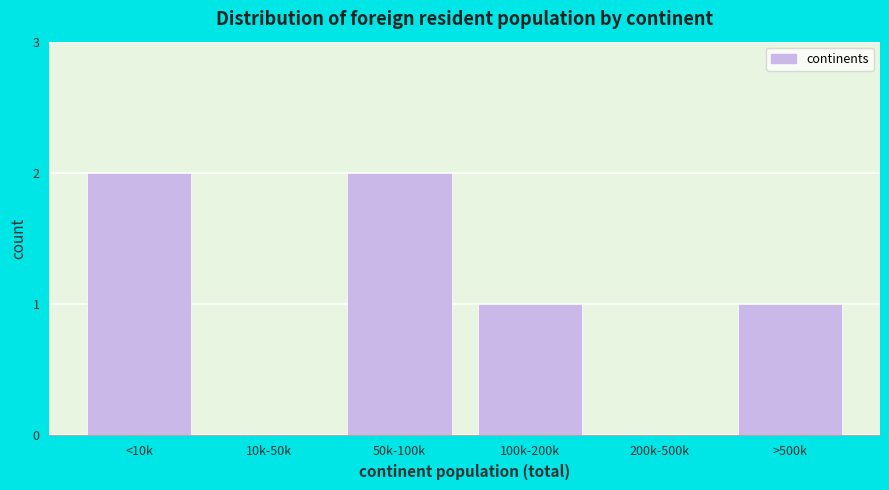

Reading left to right, what are all the values shown in this chart?

<10k=2	10k-50k=0	50k-100k=2	100k-200k=1	200k-500k=0	>500k=1